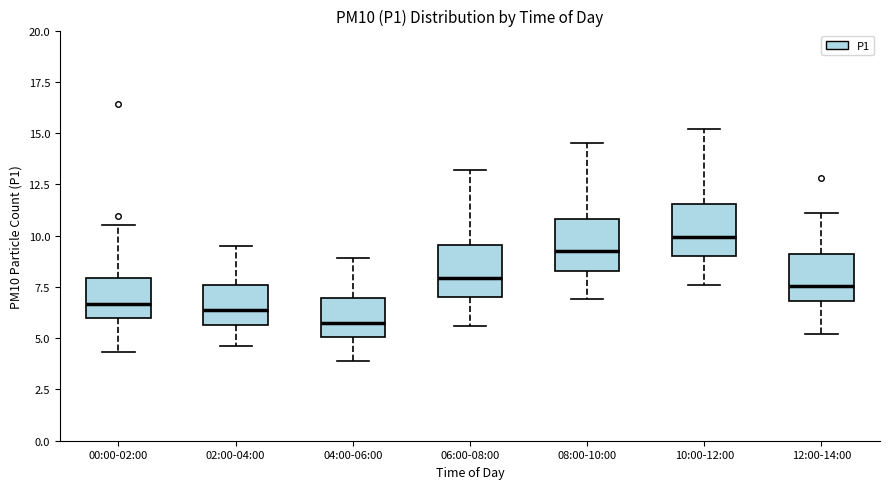

Reading left to right, read every box against the y-axis: the position of its median line, the range the box covers, and the ends of its whiskers. The values are not printed on the chart, so give them approximately, as read against the axis.

00:00-02:00: median 6.5, box 6.0 to 8.0, whiskers 4.5 to 10.5
02:00-04:00: median 6.5, box 5.5 to 7.5, whiskers 4.5 to 9.5
04:00-06:00: median 6.0, box 5.0 to 7.0, whiskers 4.0 to 9.0
06:00-08:00: median 8.0, box 7.0 to 9.5, whiskers 5.5 to 13.0
08:00-10:00: median 9.5, box 8.5 to 11.0, whiskers 7.0 to 14.5
10:00-12:00: median 10.0, box 9.0 to 11.5, whiskers 7.5 to 15.0
12:00-14:00: median 7.5, box 7.0 to 9.0, whiskers 5.0 to 11.0